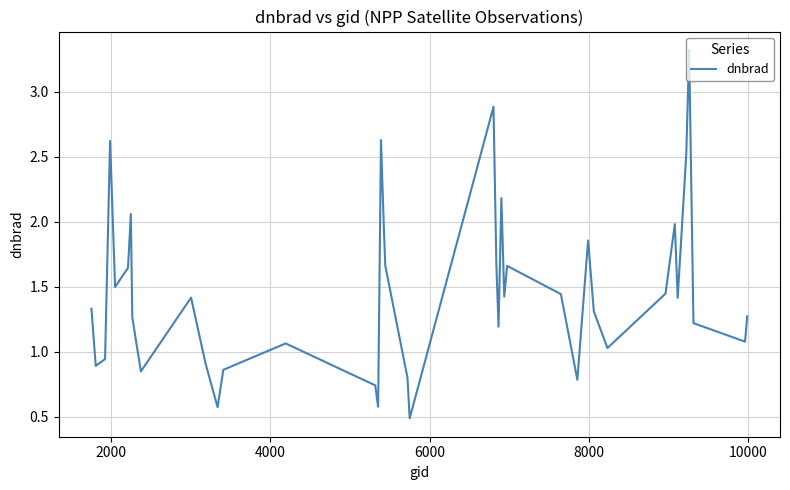

What is the maximum value shown in the chart?

3.3